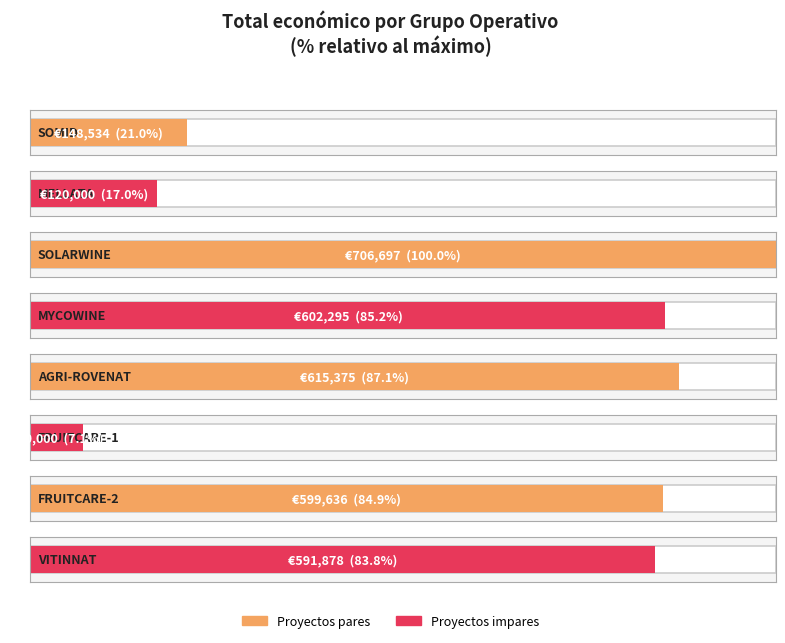

Between VITINNAT and SOMID, which is larger?

VITINNAT